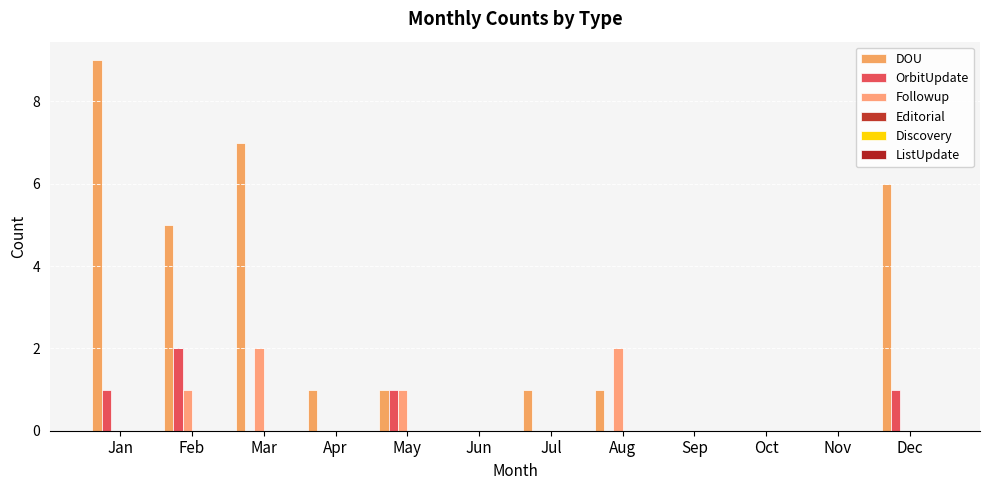

The DOU series shows 0 at Jul. True or false?

False